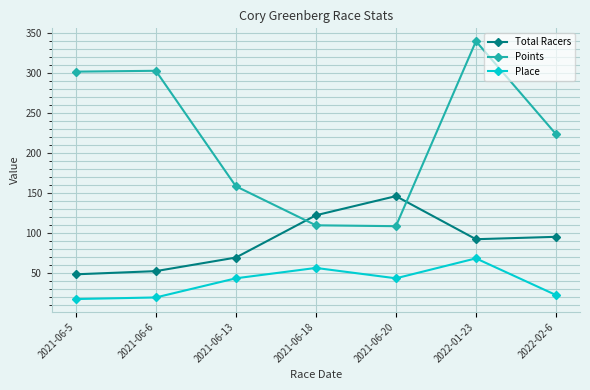

How many values in the Place series are below 43?

3